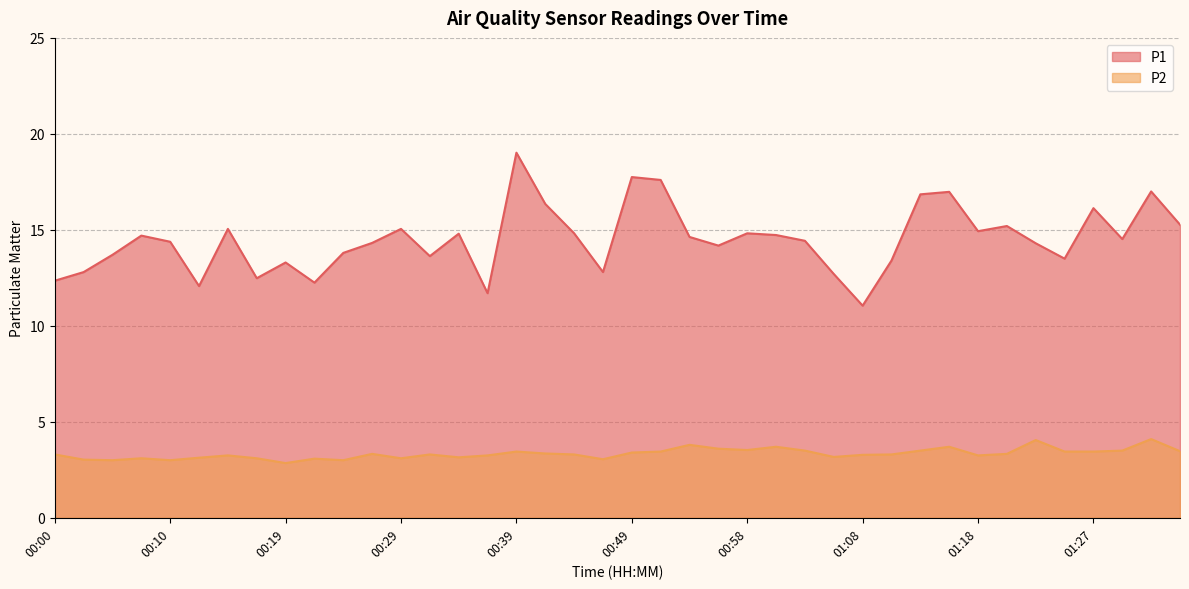

At which category is the sum across all series the highest?

00:39